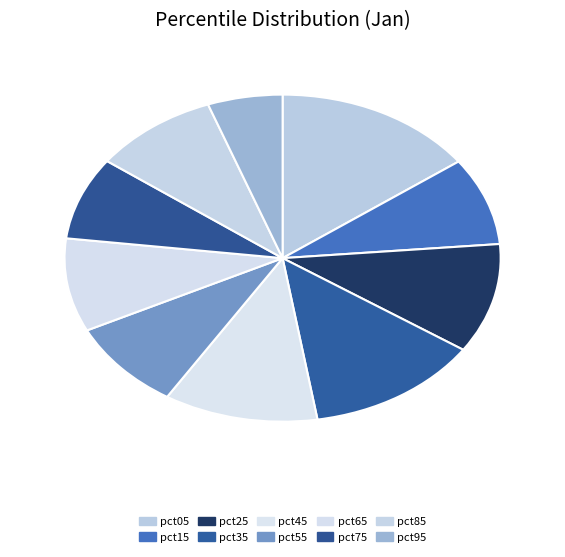

To the nearest percent, what is the difference between the largest and smallest slice percentages?

9%